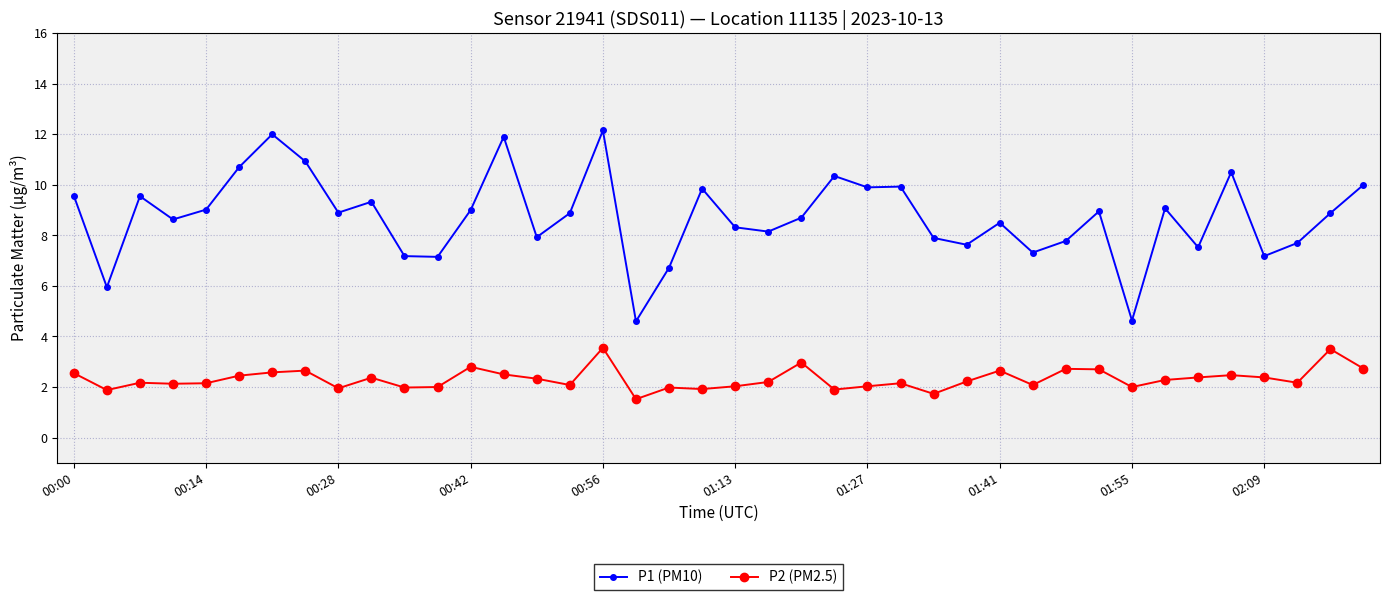

How many values in the P1 (PM10) series exceed 8?

26